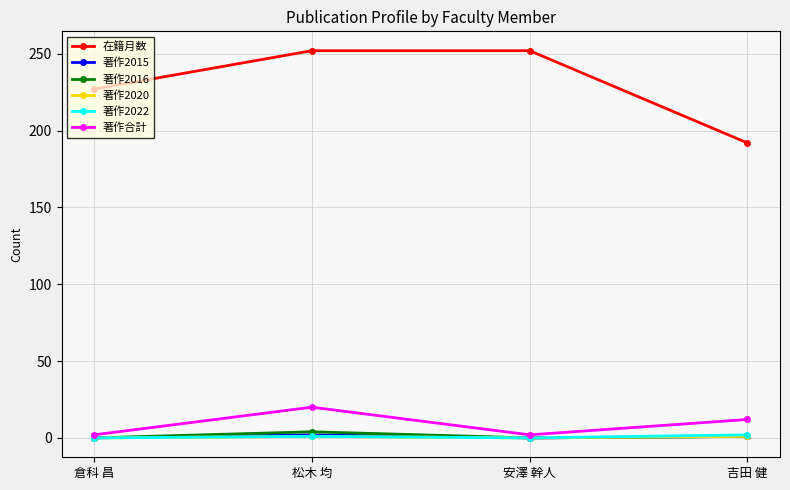

The value of 著作合計 at 松木 均 is 20. True or false?

True